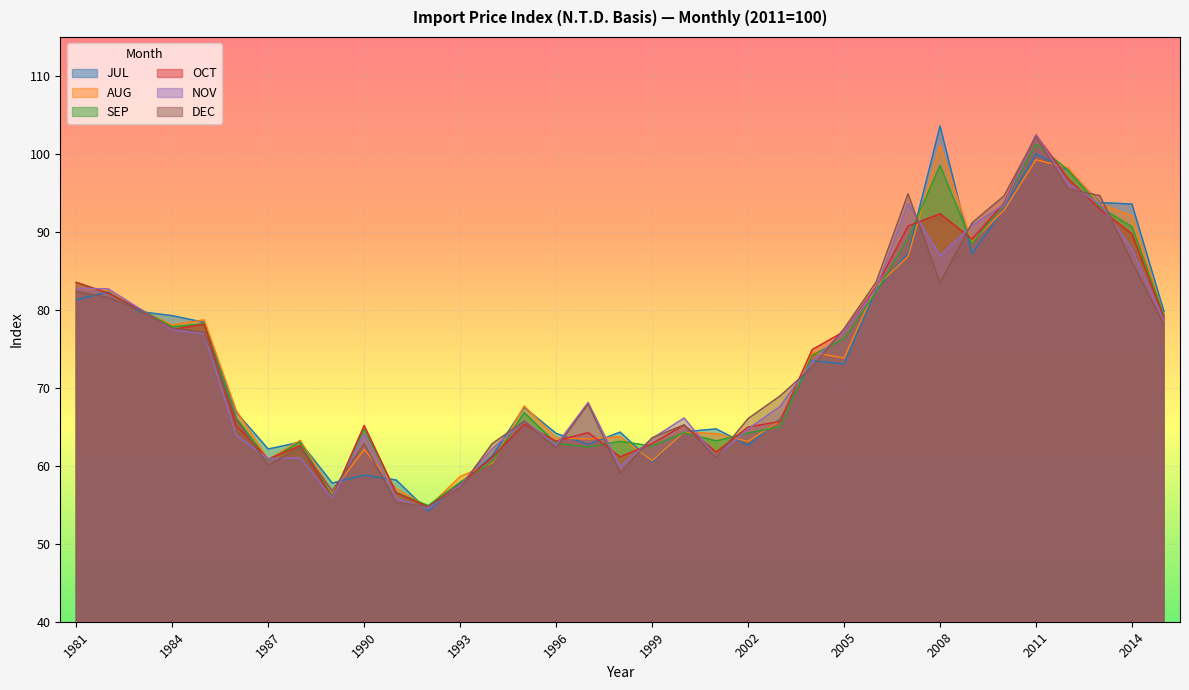

What is the difference between the maximum and minimum values in the NOV series?

48.0